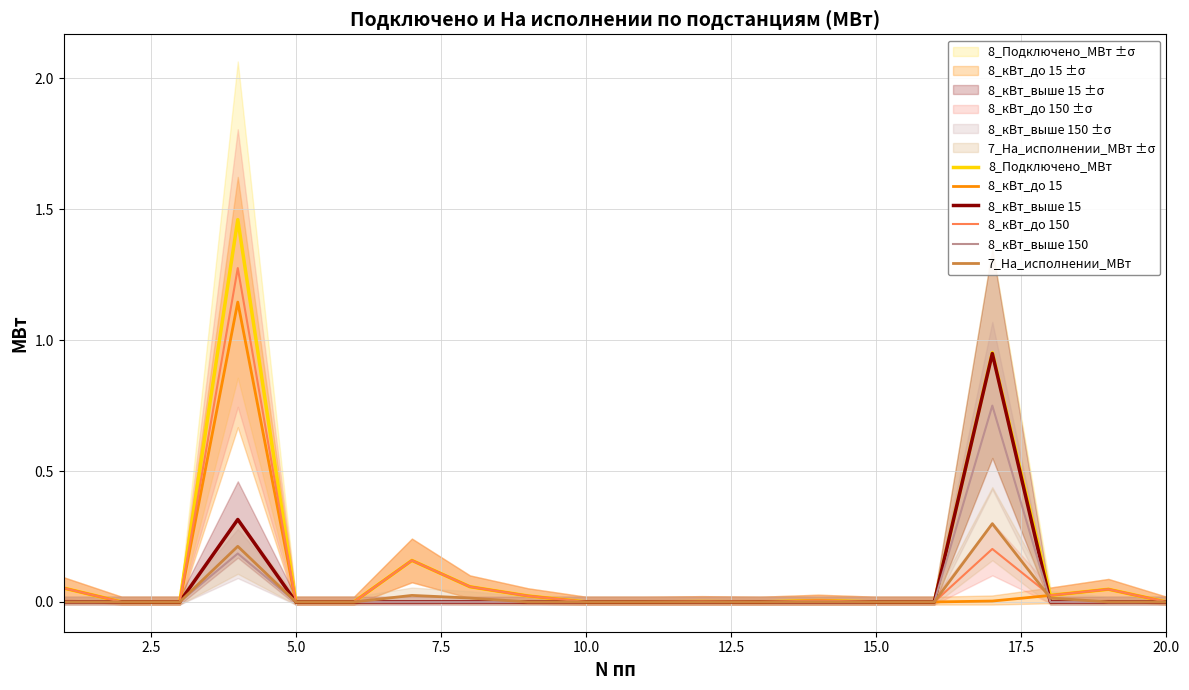

How many lines are shown in the chart?

6